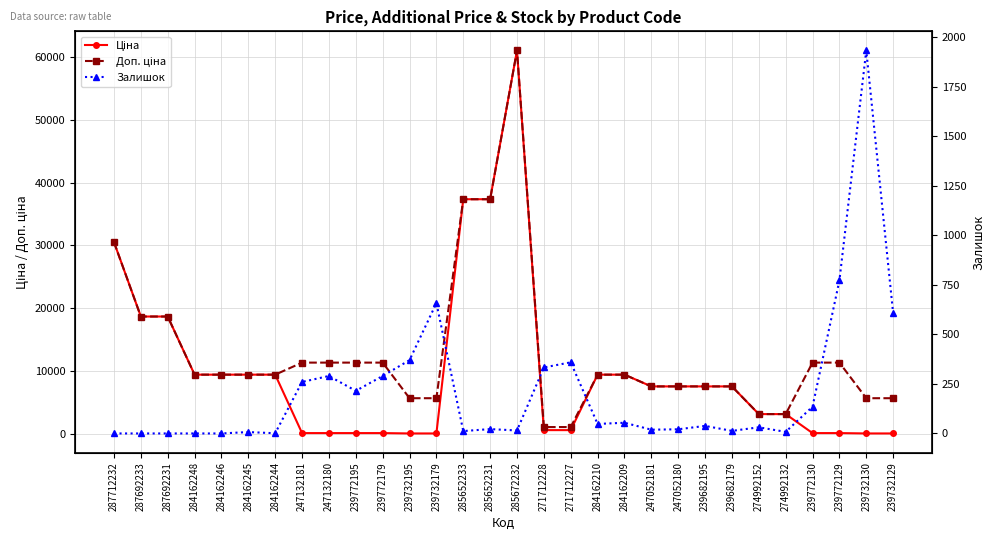

At which category does the chart reach its peak across all series?

285672232